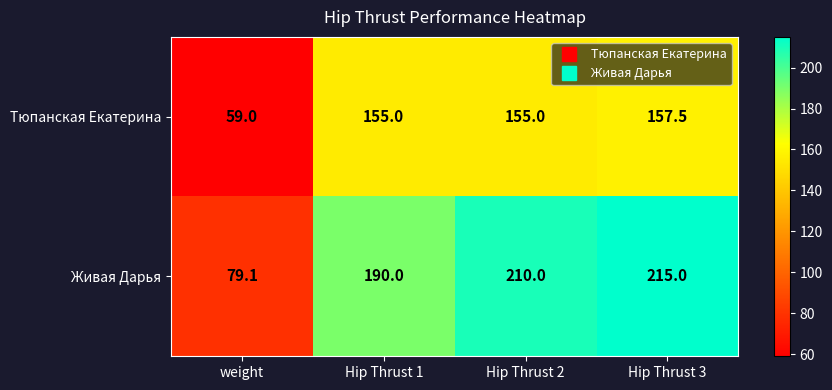

At which label is Живая Дарья closest to 147?

Hip Thrust 1